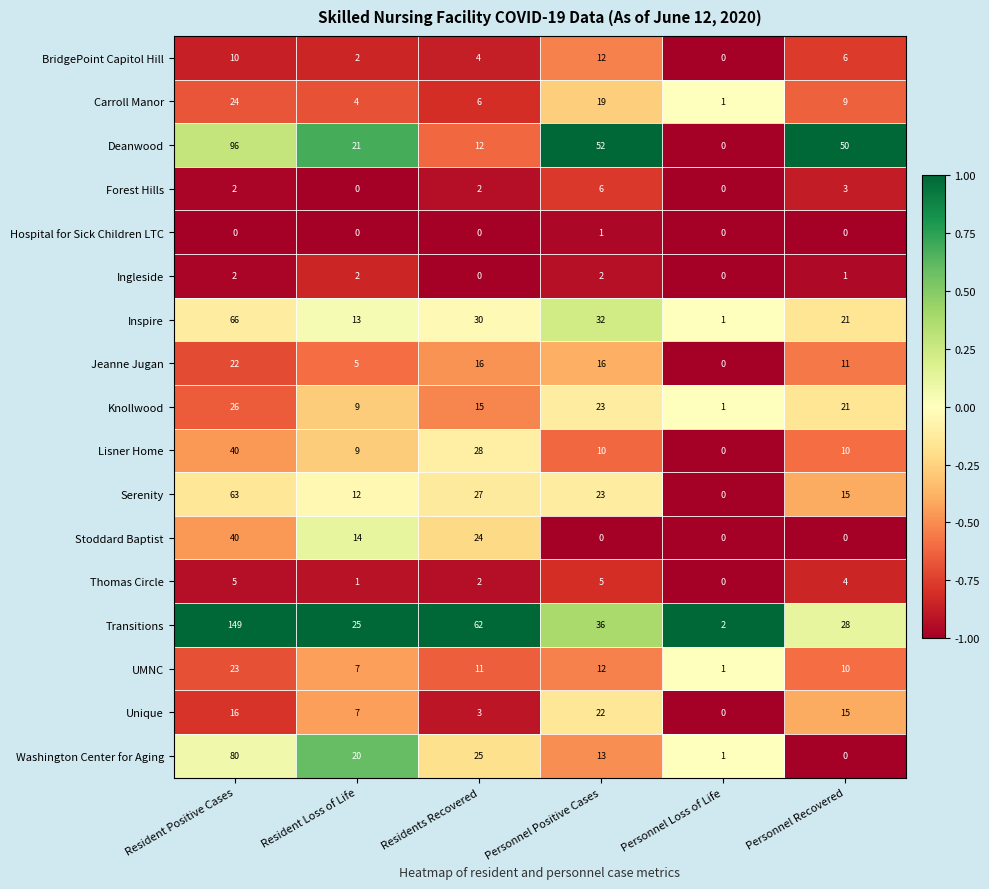

Where does the Carroll Manor series first go above 9?

Resident Positive Cases